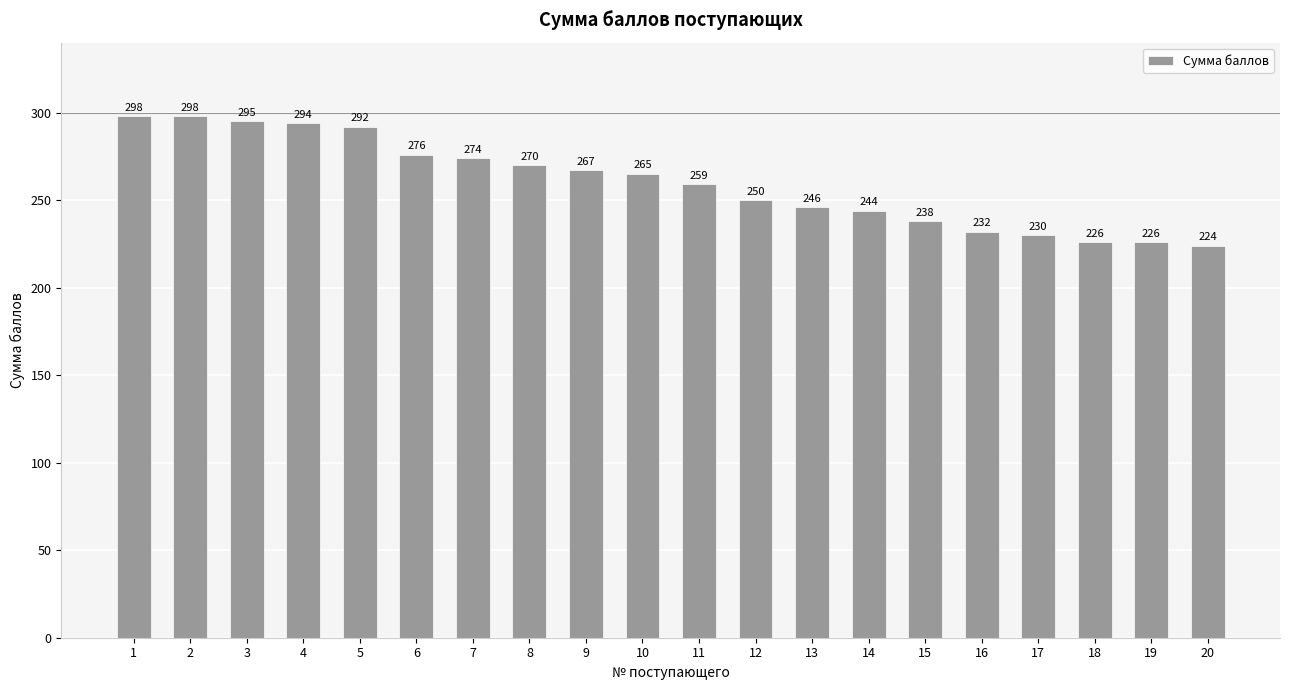

Does the chart contain any negative values?

No